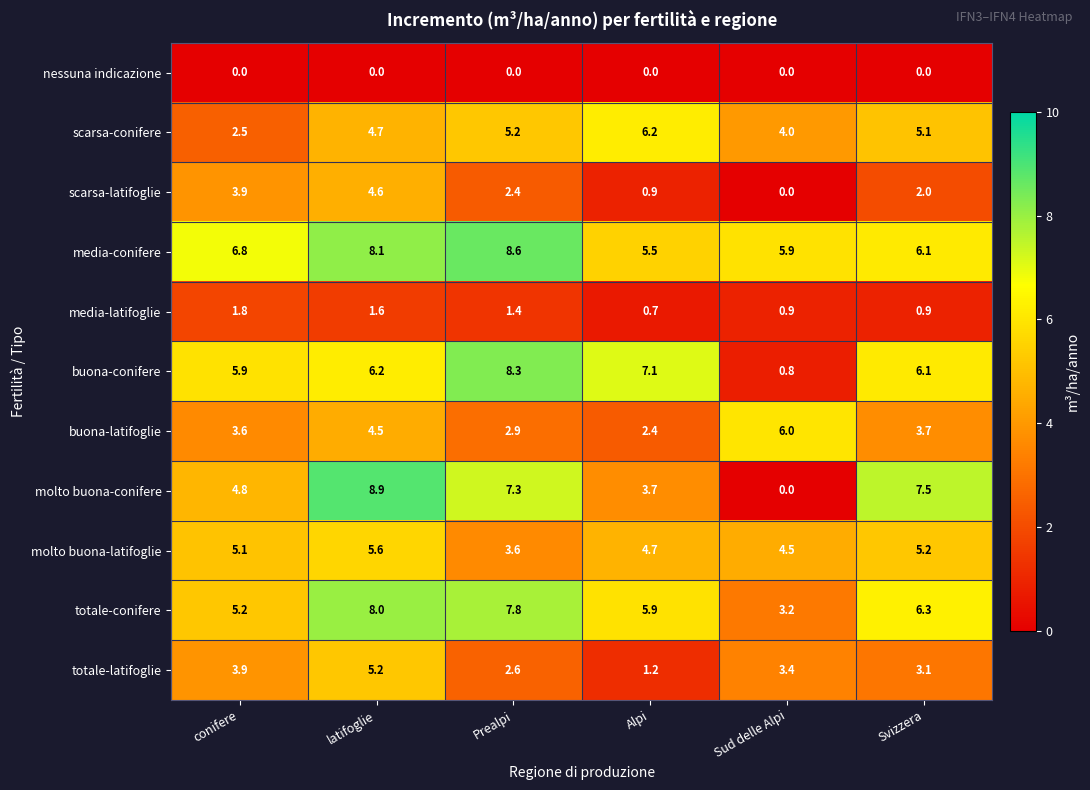

Which series has the largest range (max minus min)?

molto buona-conifere